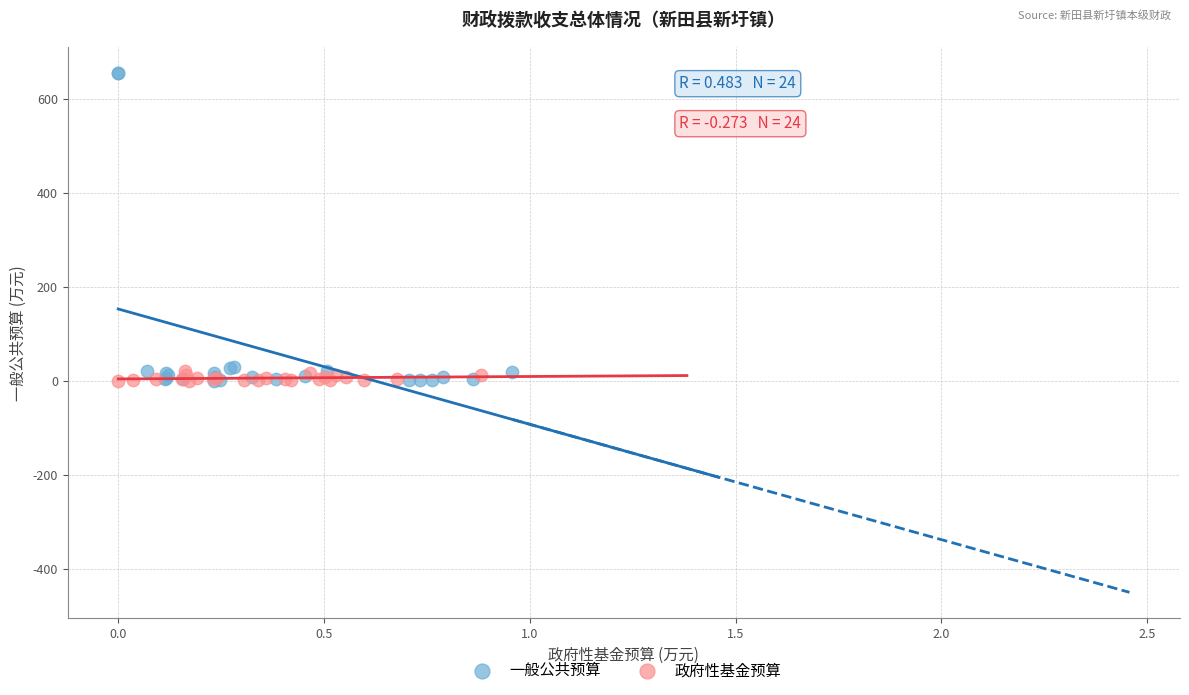

Which series has the widest spread of Y values?

一般公共预算